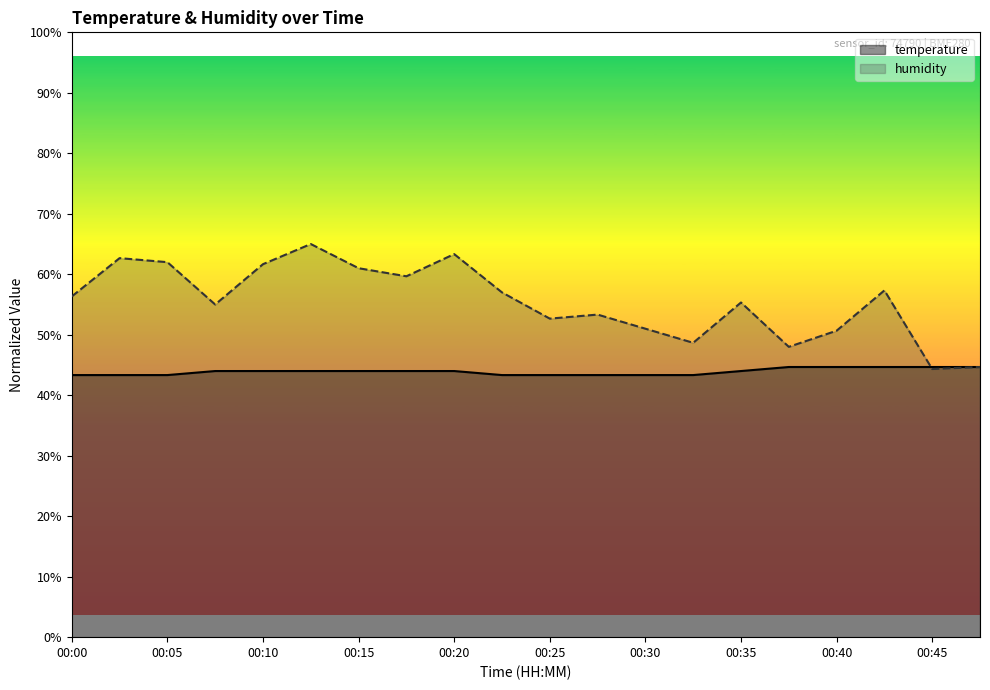

Which series changed the most between 00:03 and 00:15?

humidity